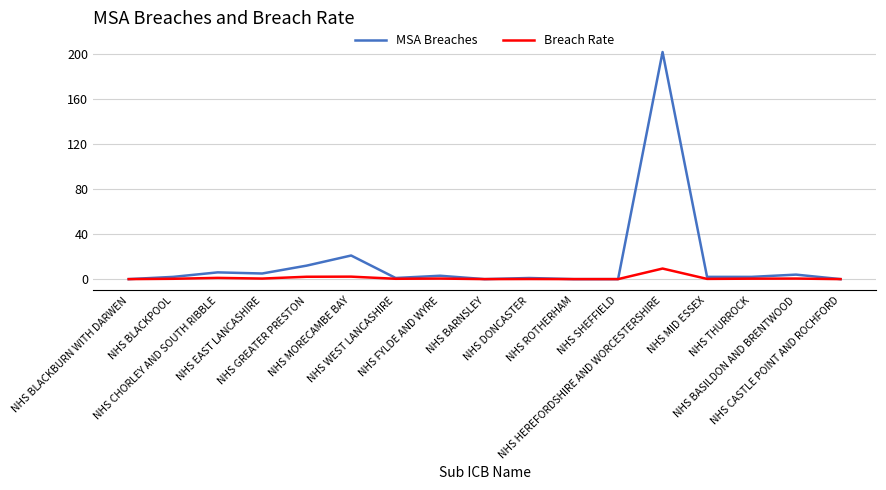

Which series has the largest range (max minus min)?

MSA Breaches